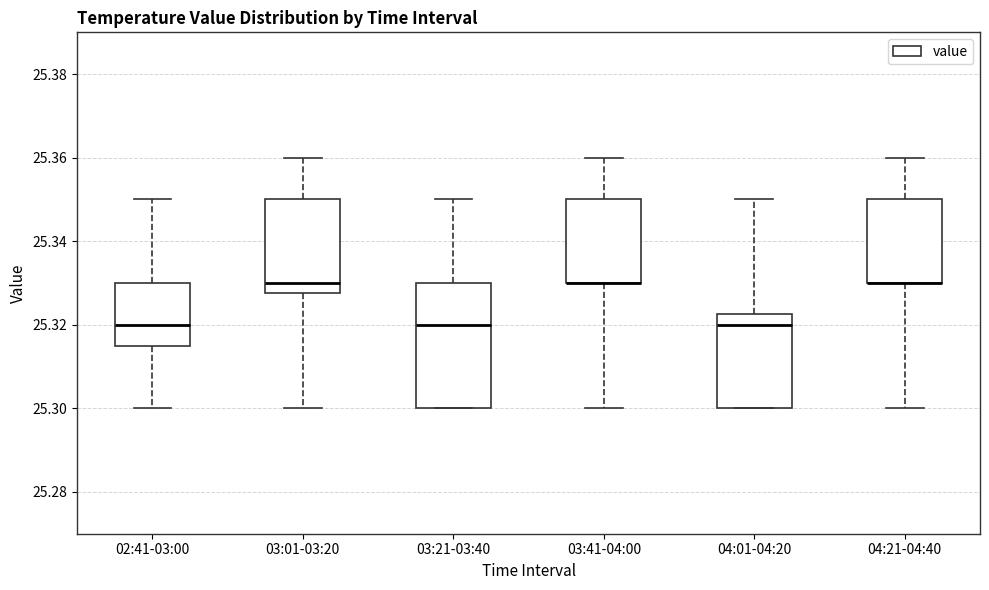

Where does the upper whisker of the box for 04:21-04:40 end on the y-axis? The values are not printed on the chart, so give them approximately, as read against the axis.

25.360